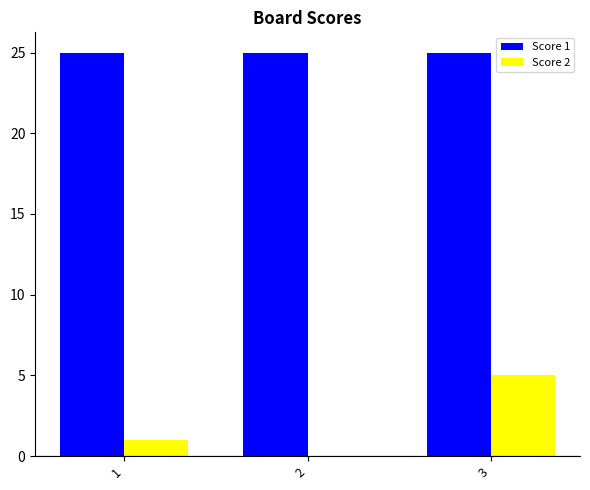

Are the bars horizontal?

No